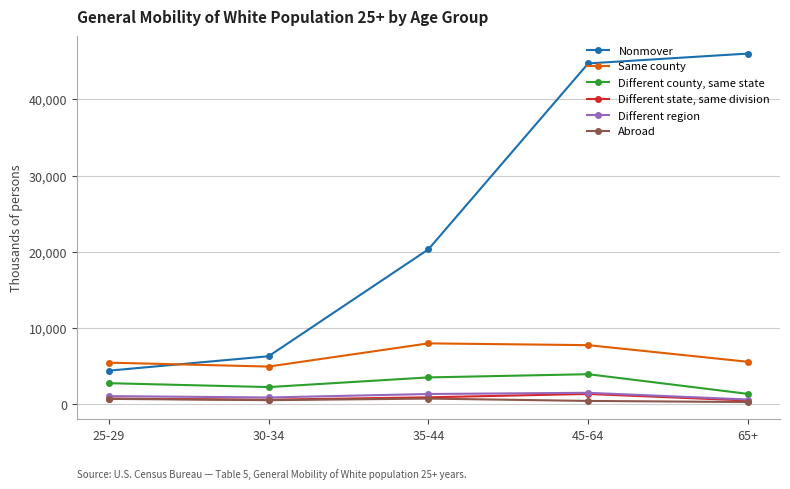

What is the label of the 3rd point from the right?

35-44